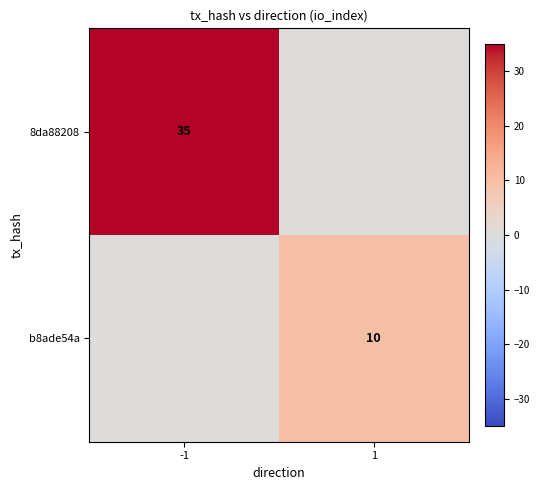

Count the number of data series in this chart.

2